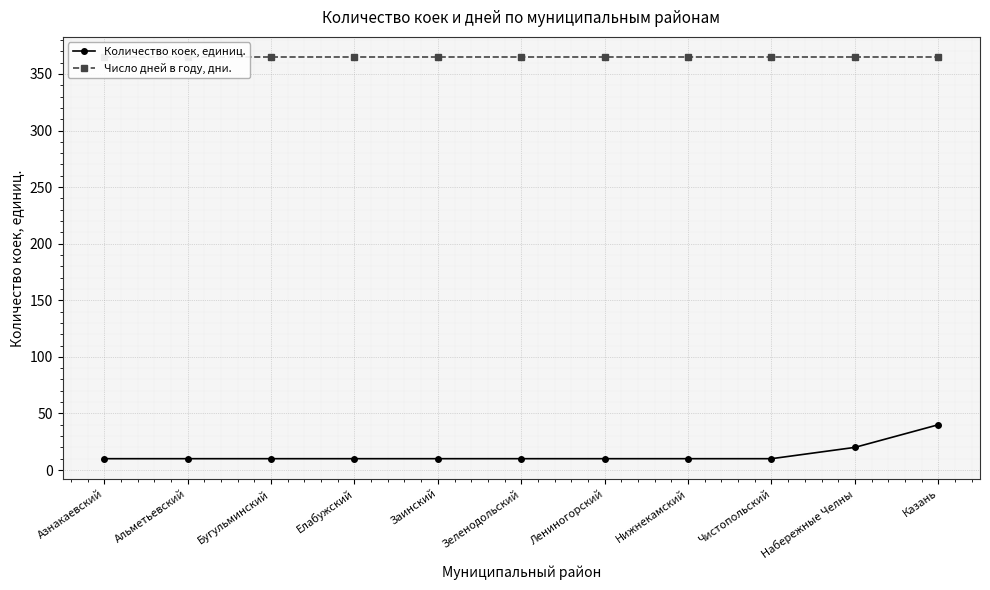

Is this an area chart (filled region under the line)?

No